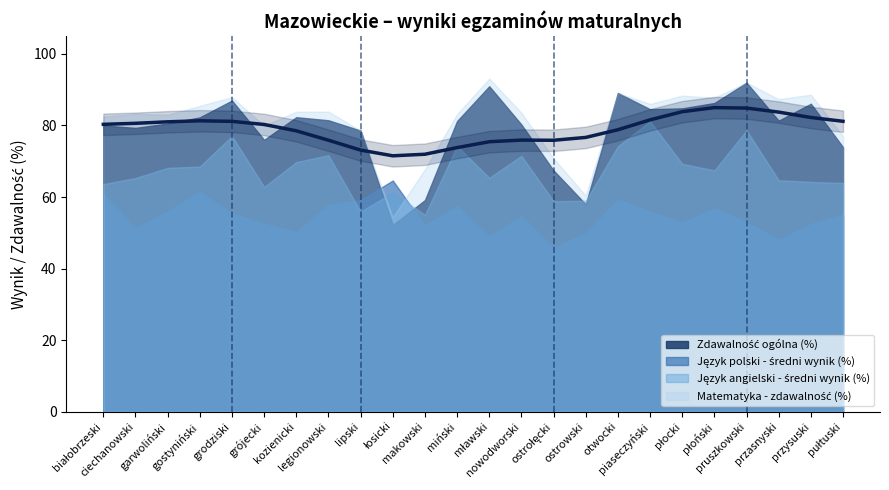

True or false: Język polski - średni wynik (%) has a value of 49.0 at mławski.

True